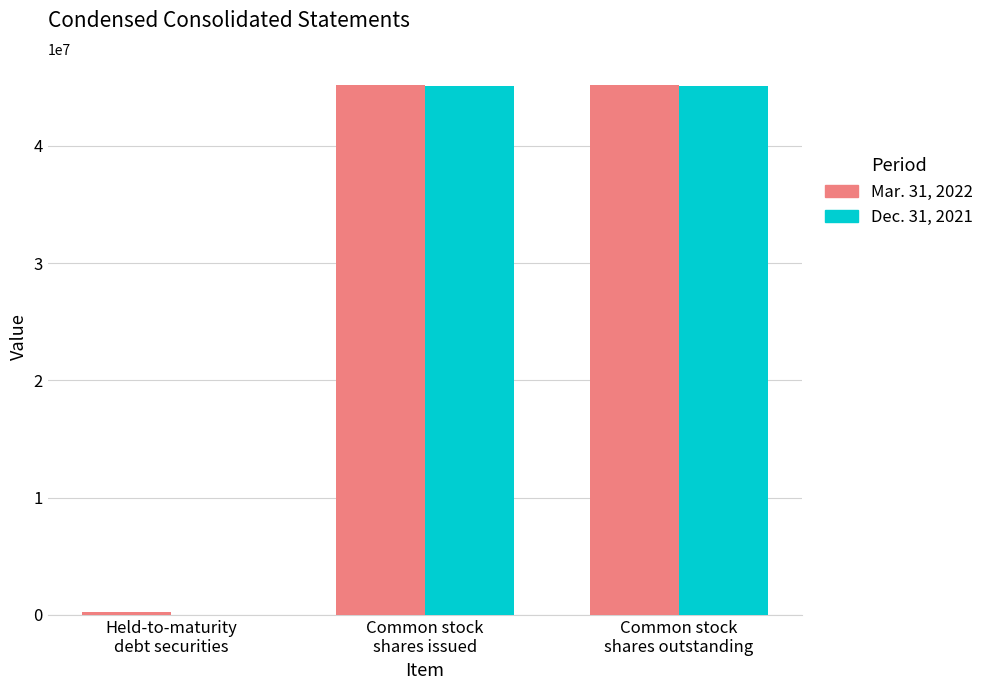

Which series has the largest range (max minus min)?

Dec. 31, 2021